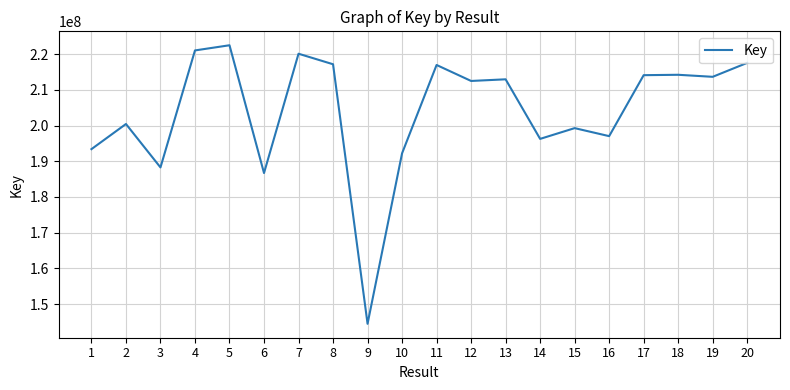

Which label corresponds to the largest value in the chart?

5